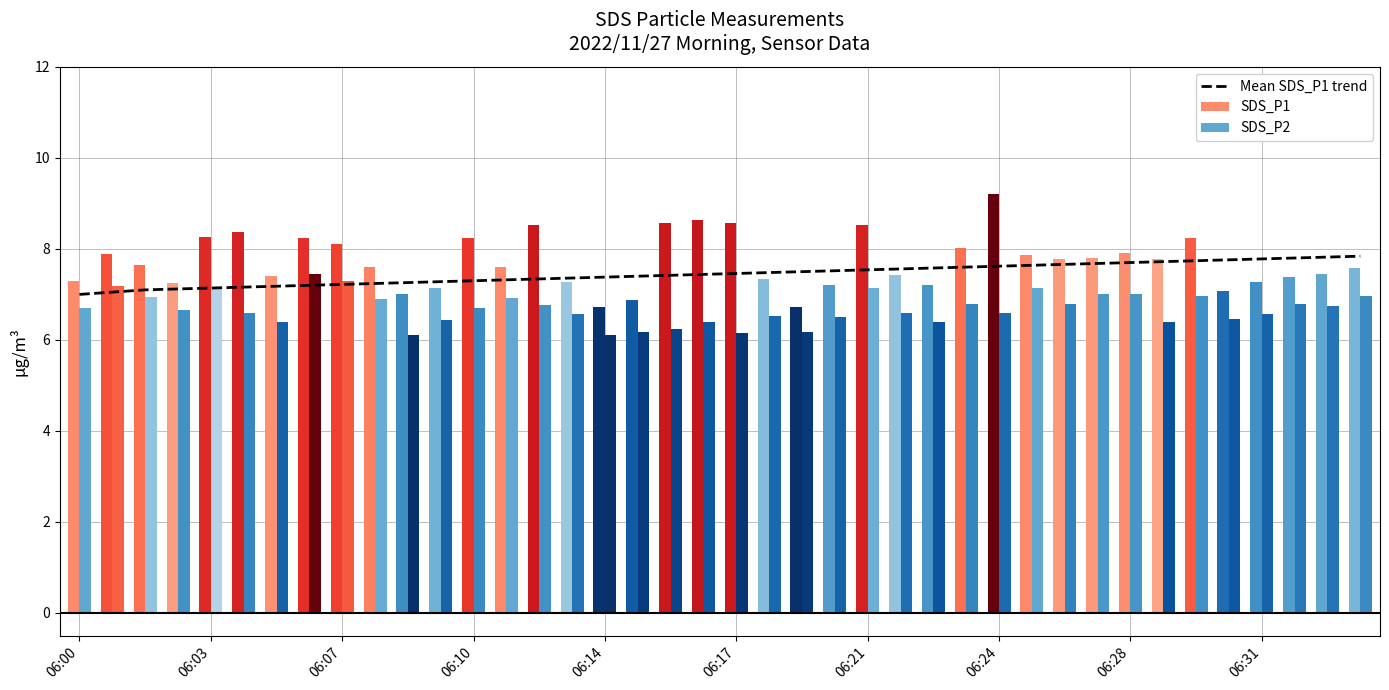

The chart shows a value of 4.0 at 06:14. True or false?

False